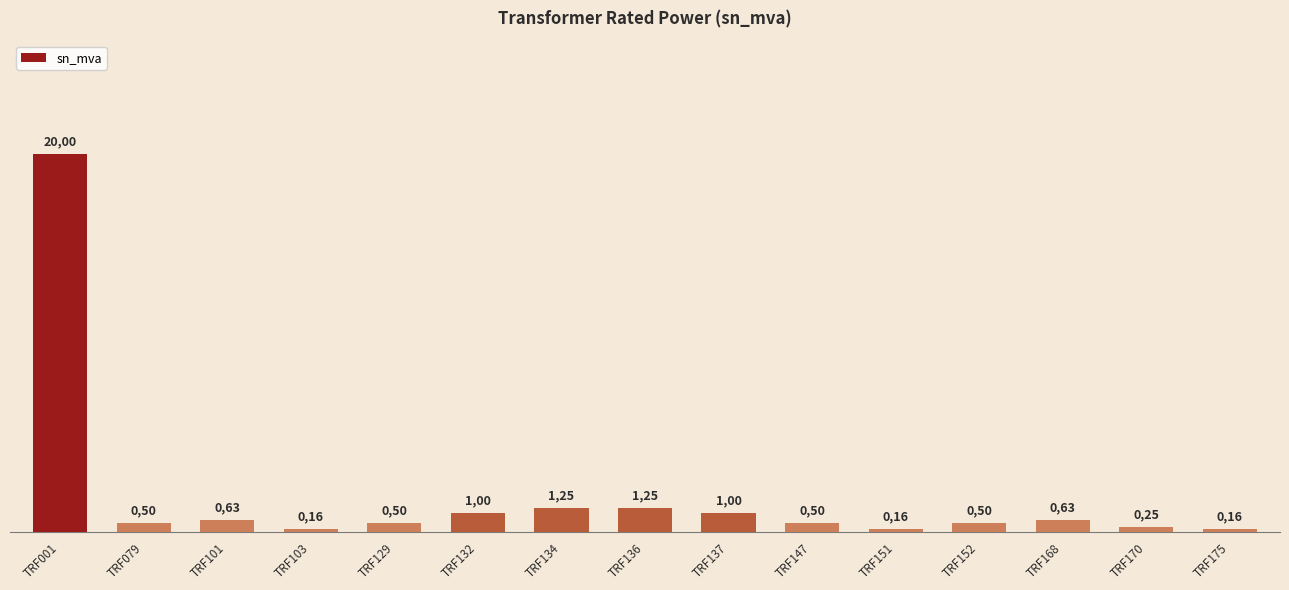

Where is the data nearest to the value 10?

TRF134